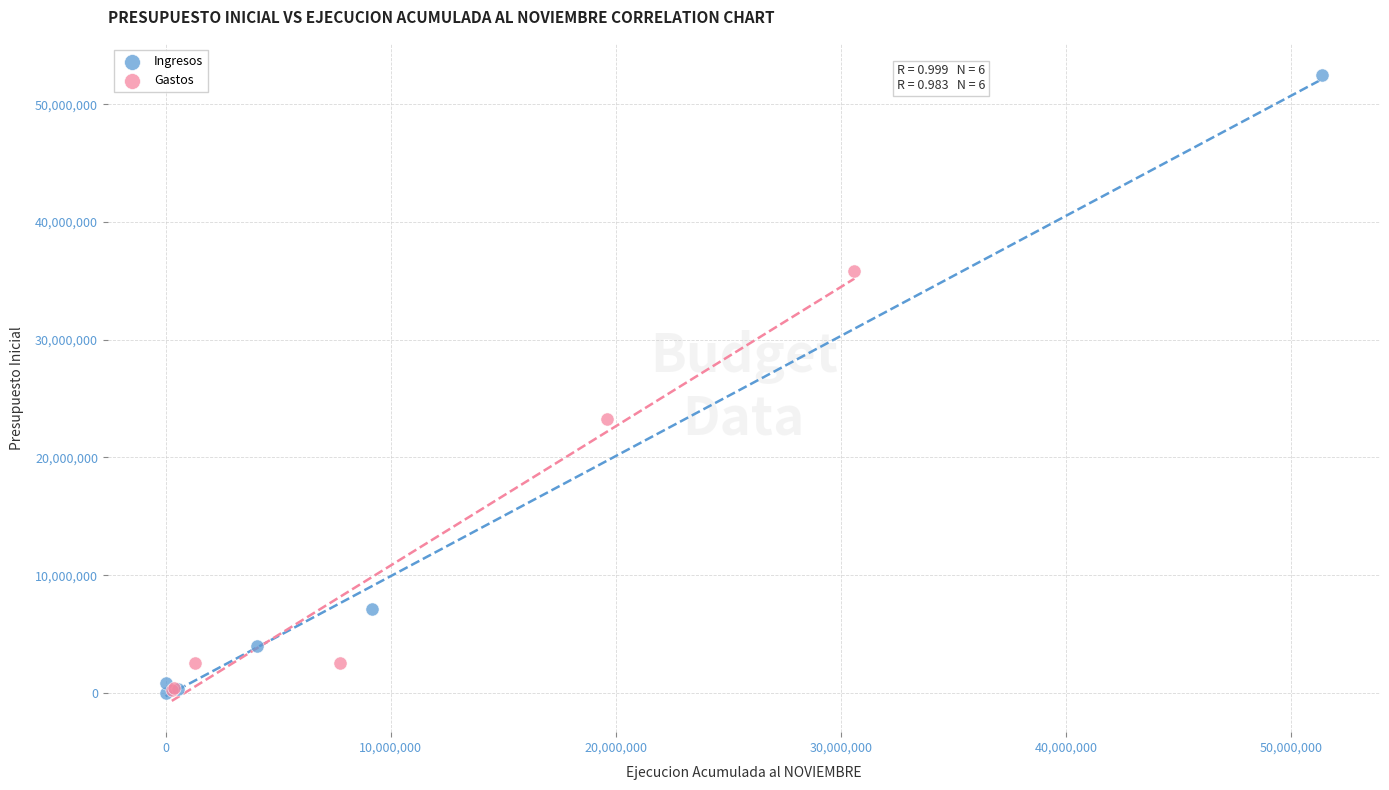

What are all the series names shown in the legend?

Ingresos, Gastos